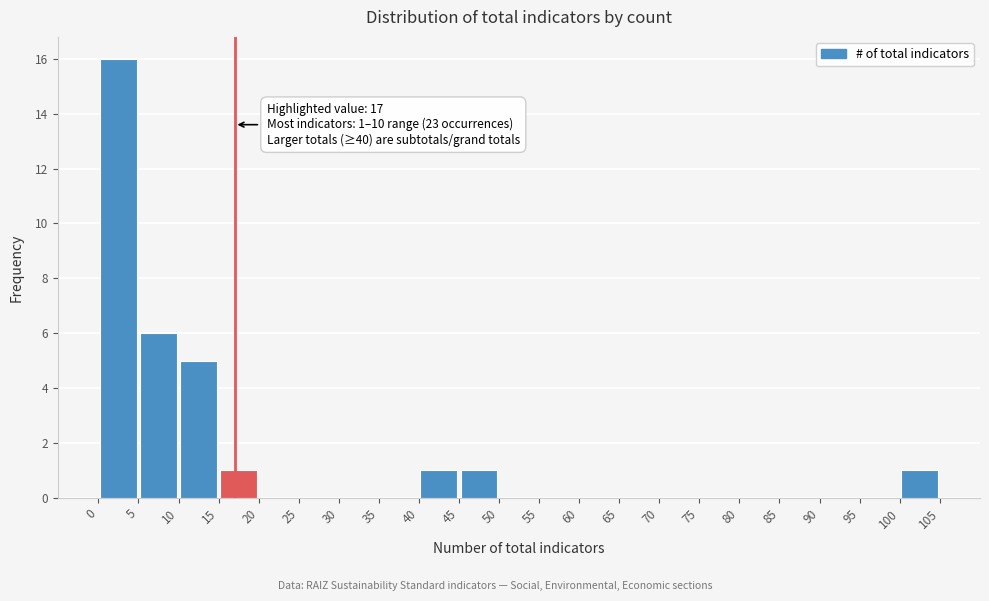

Over which range of the x-axis is the bar tallest?

0 to 5